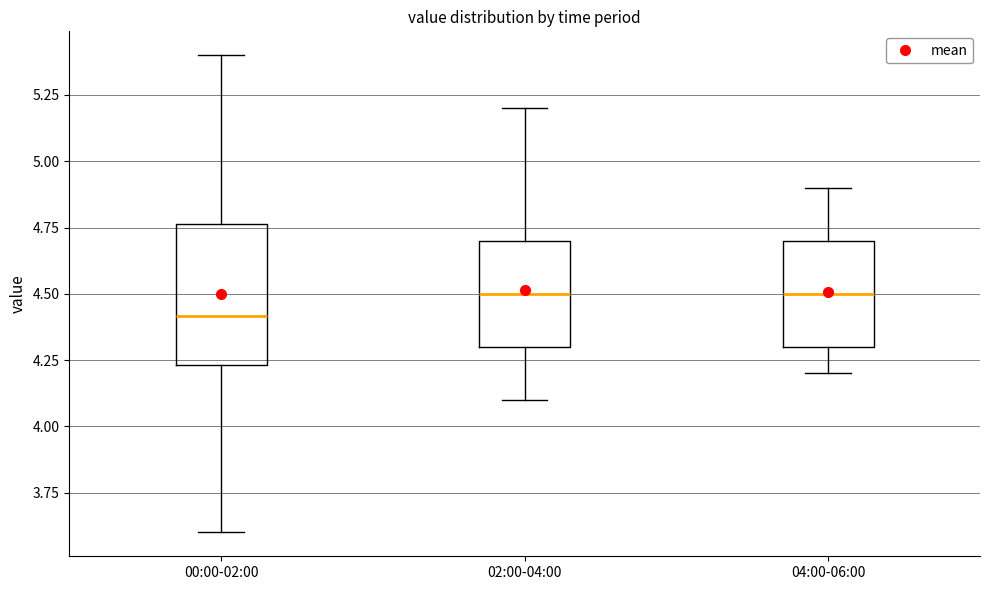

Which box is the tallest, from its lower edge to its upper edge?

00:00-02:00